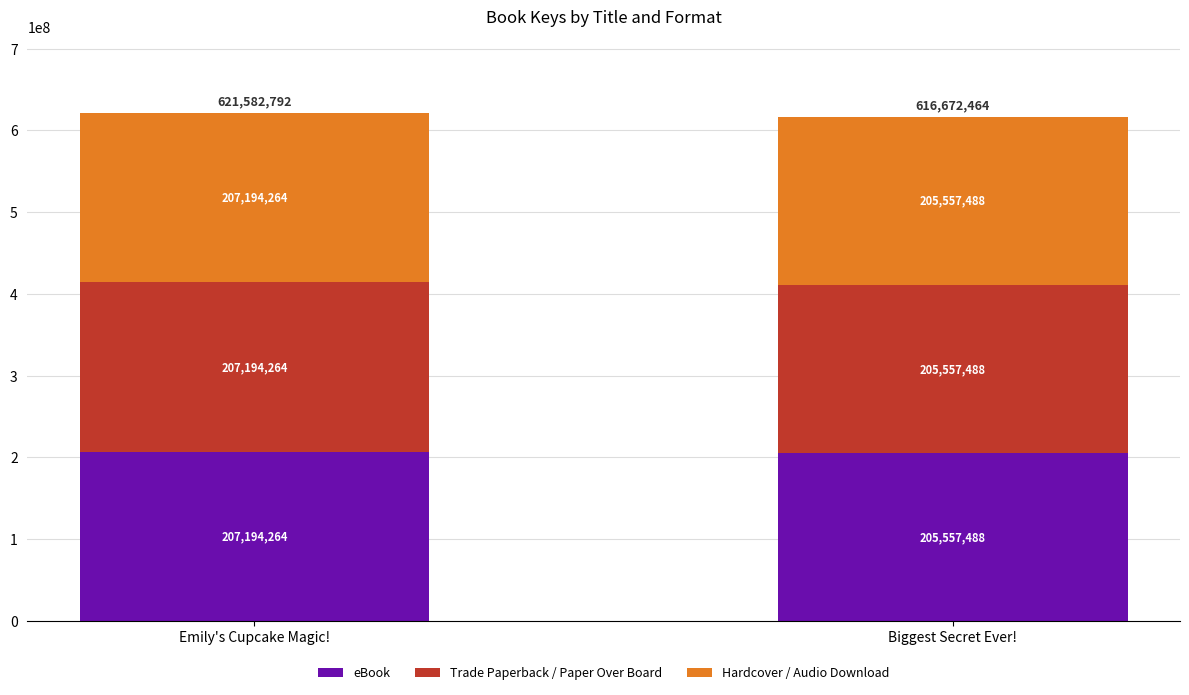

Which category has the lowest value in the eBook series?

Biggest Secret Ever!